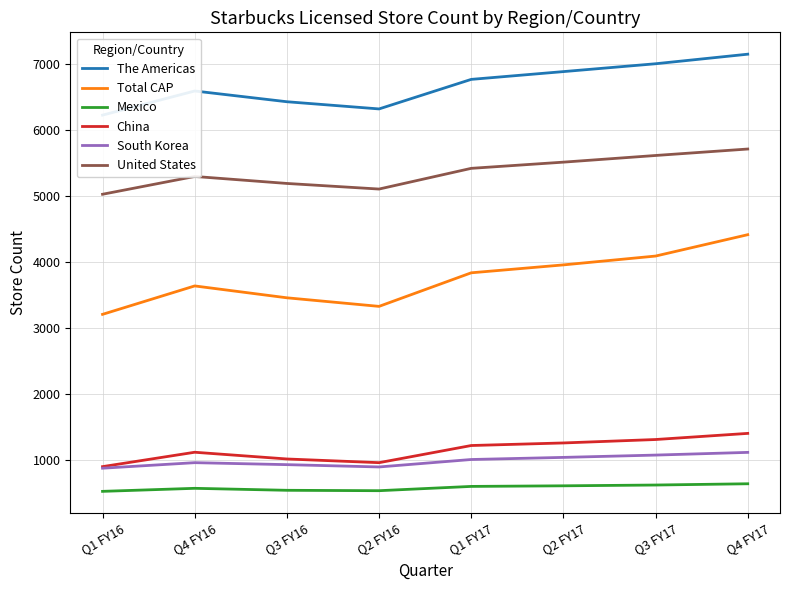

What is the label of the 3rd point from the left?

Q3 FY16